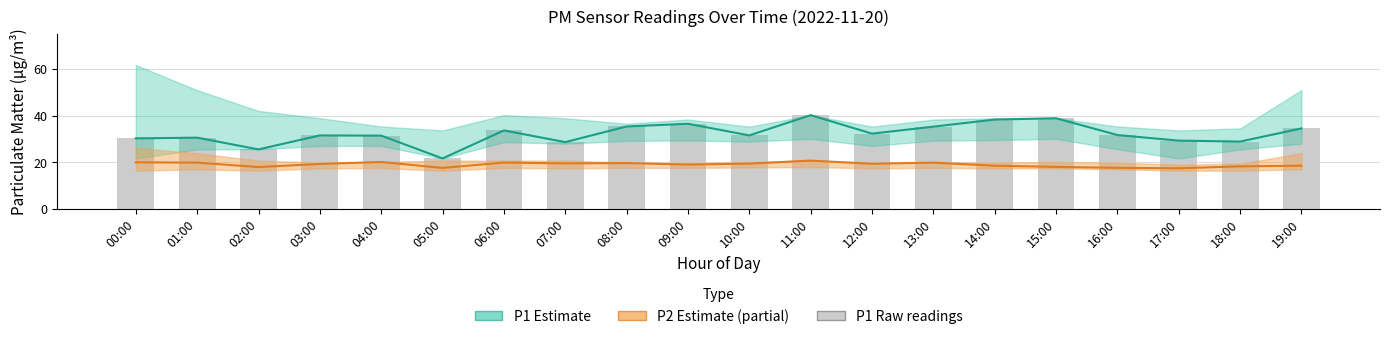

At which label does P2 estimate first exceed 19?

00:00